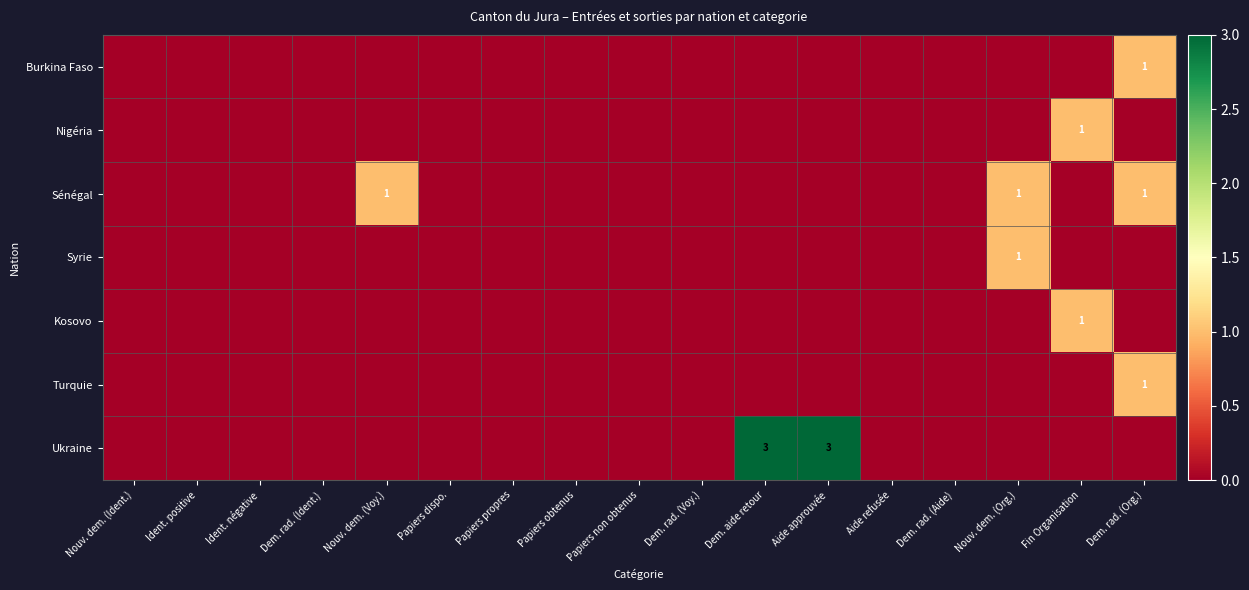

Between Papiers non obtenus and Dem. rad. (Ident.), which is larger?

Papiers non obtenus